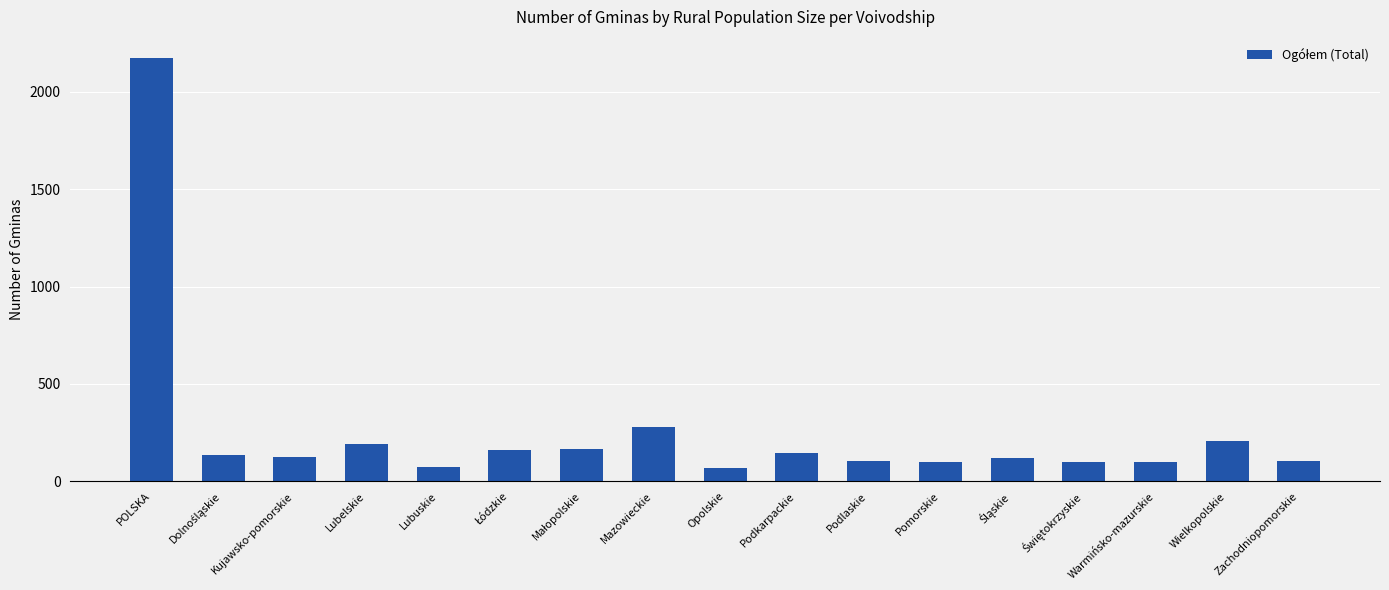

At which label is the value closest to 1120?

Mazowieckie